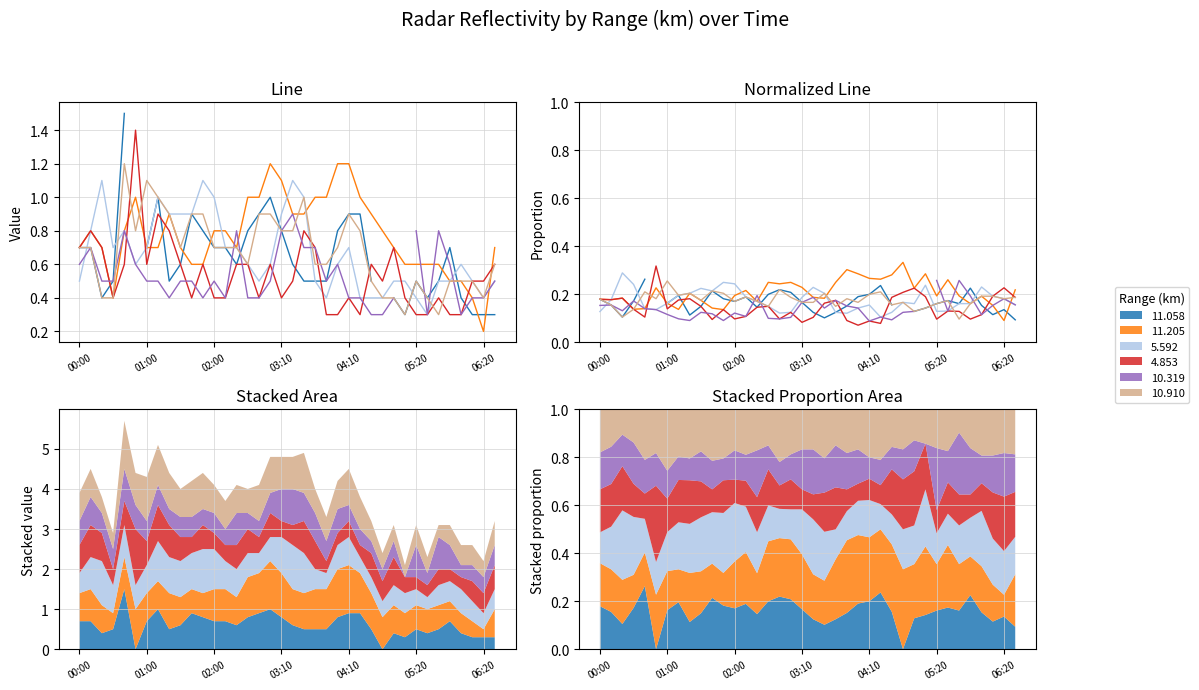

The 11.205 series shows 1.1 at 00:00. True or false?

False